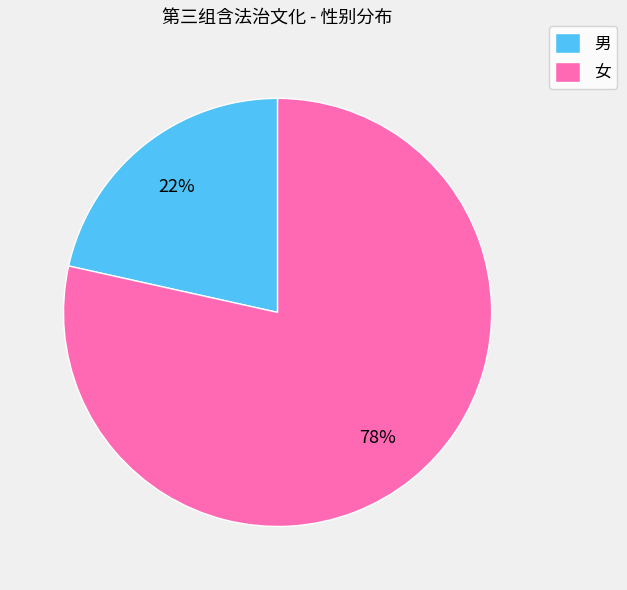

Which category has the biggest portion of the pie?

女